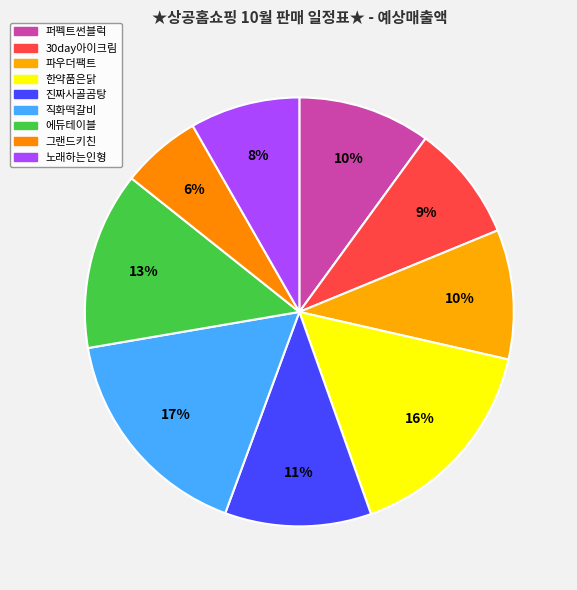

Does 에듀테이블 represent more than half of the total?

No